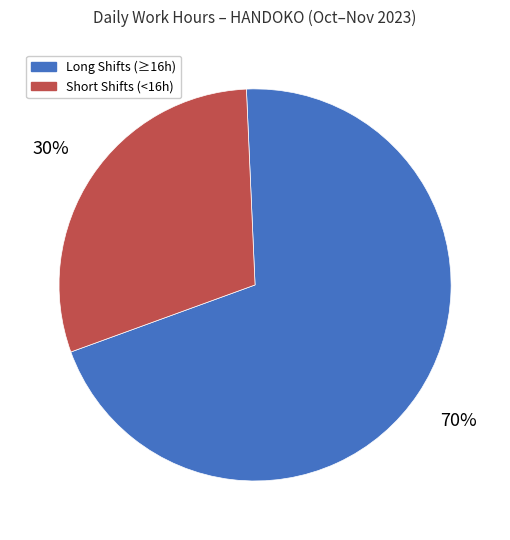

To the nearest percent, what is the difference between the largest and smallest slice percentages?

40%